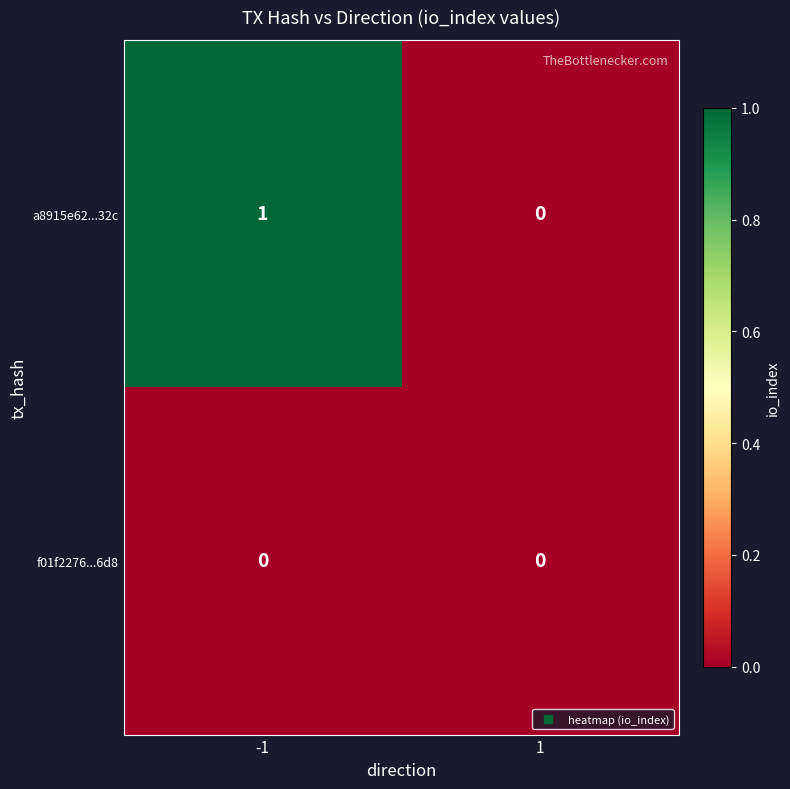

What is the greatest value displayed?

1